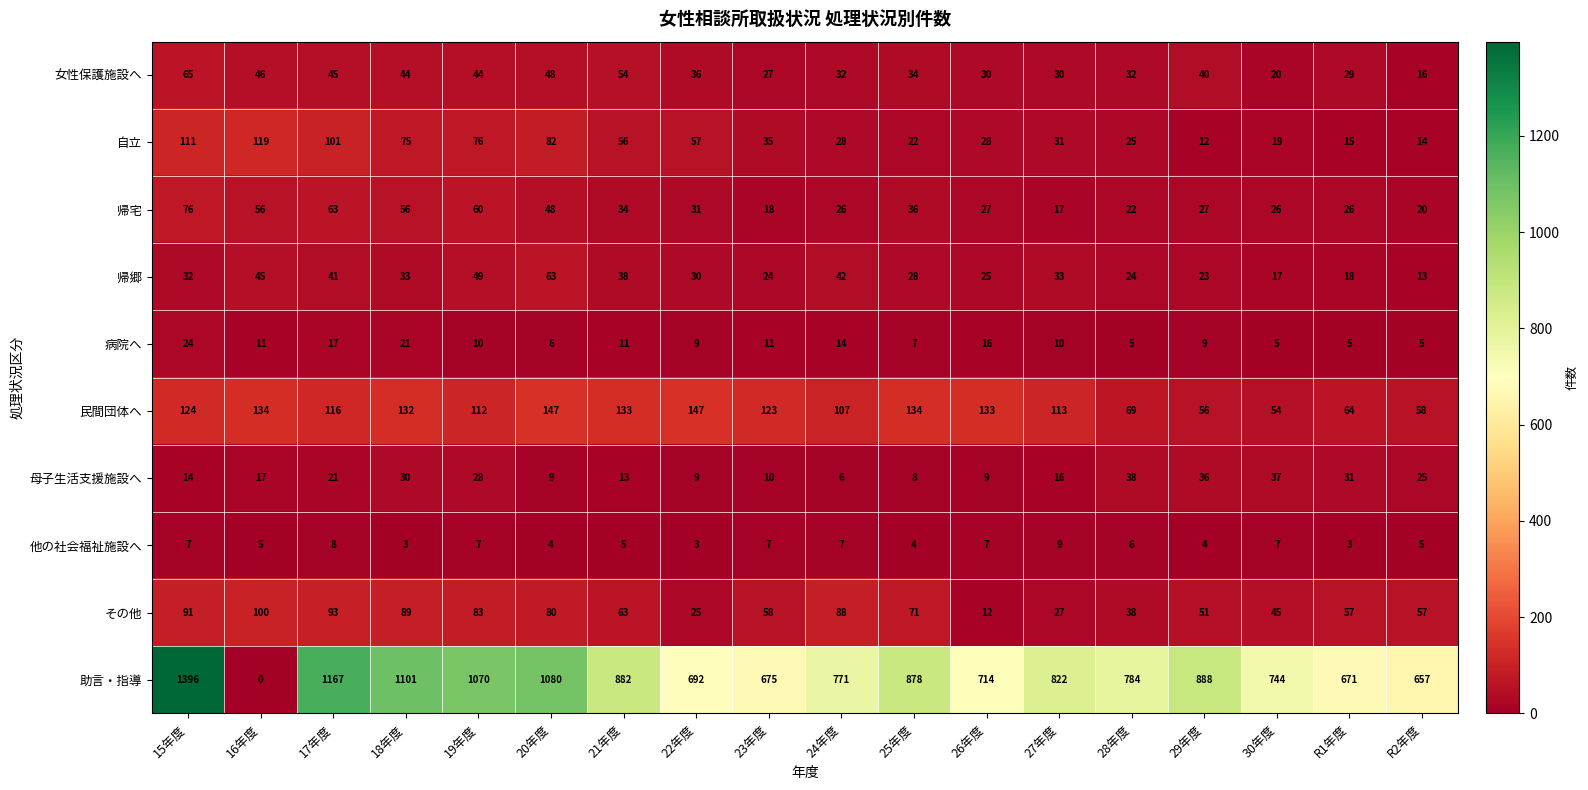

Which series has the largest total across all categories?

助言・指導